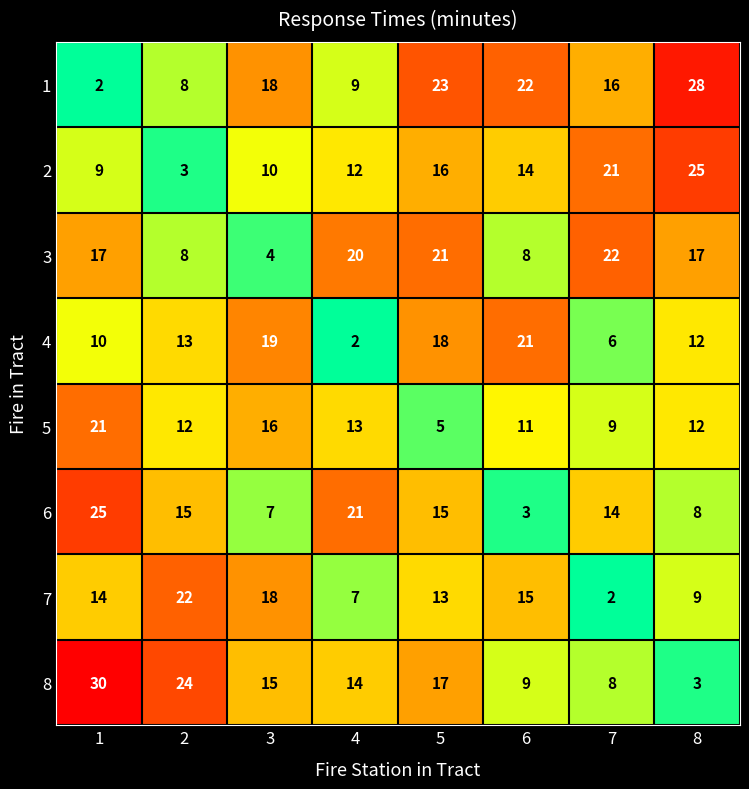

At which label is 7 closest to 12?

5